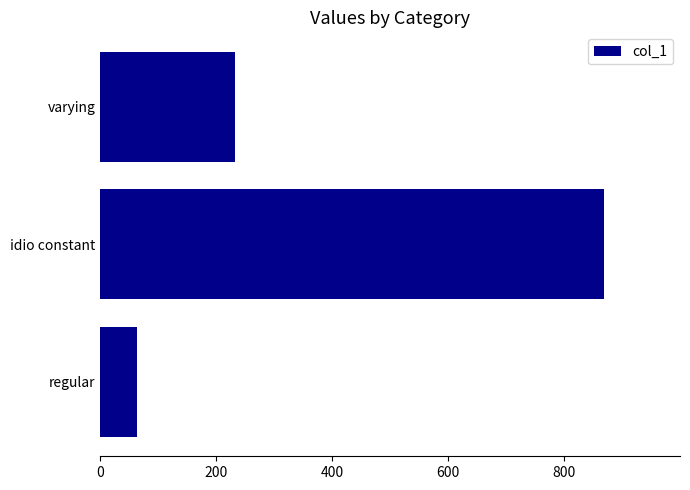

Between regular and idio constant, which is larger?

idio constant